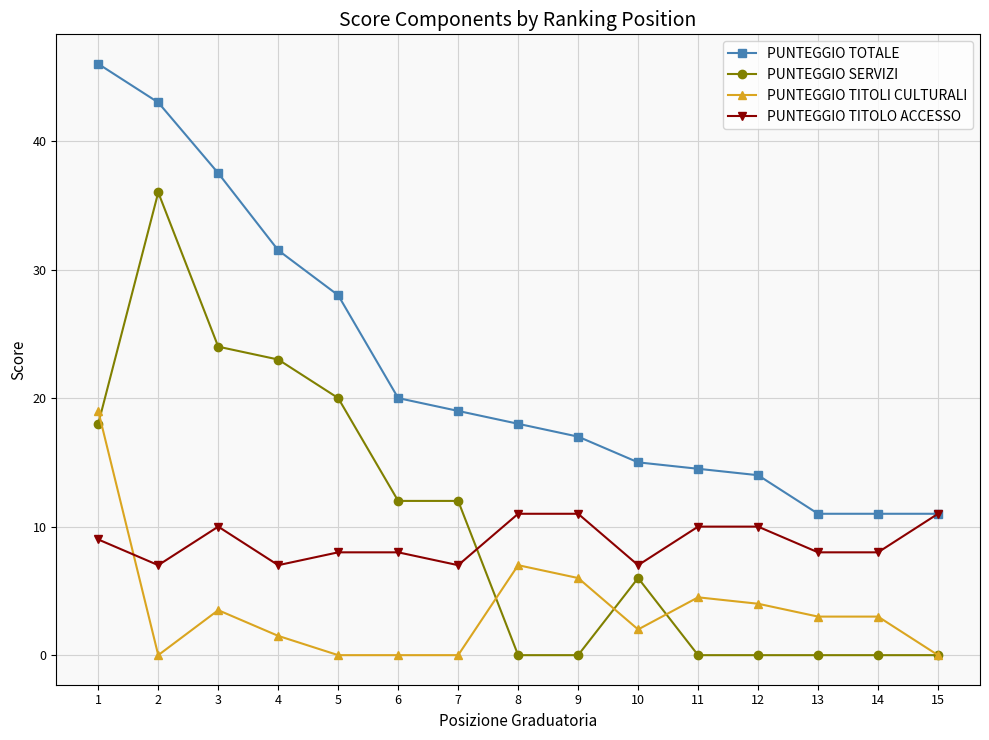

What is the maximum value shown in the chart?

46.0